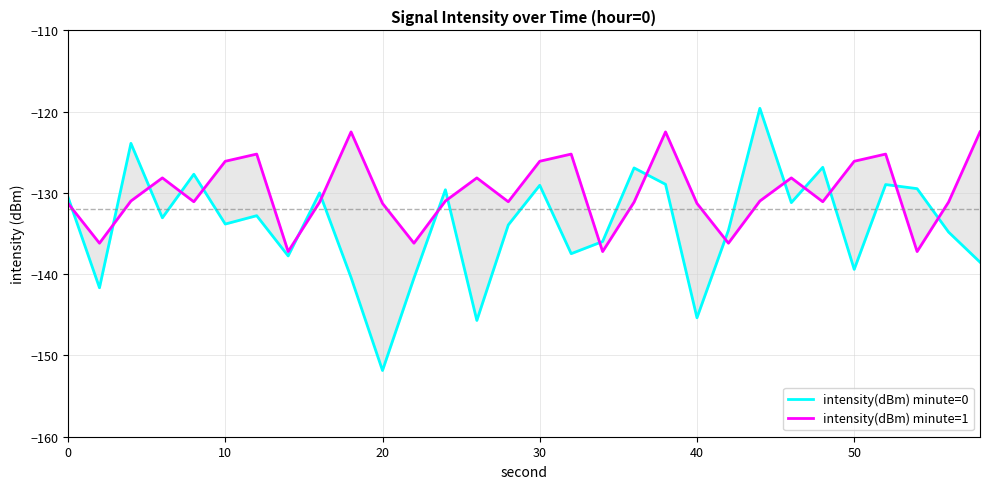

What is the sum of all intensity(dBm) minute=0 values?

-4020.4